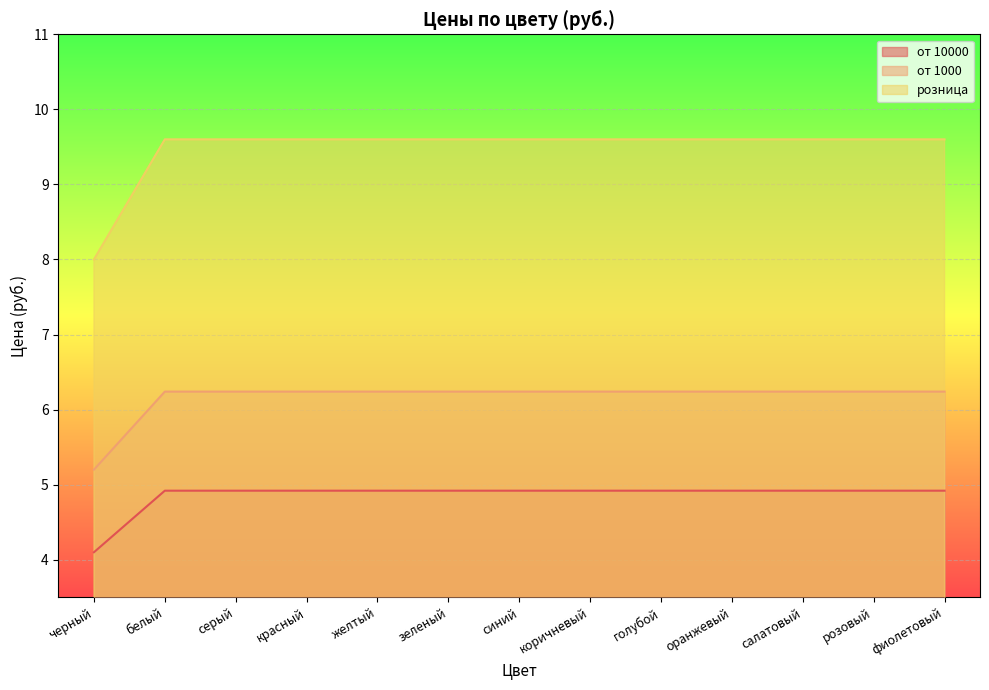

Between зеленый and синий, which is larger?

зеленый